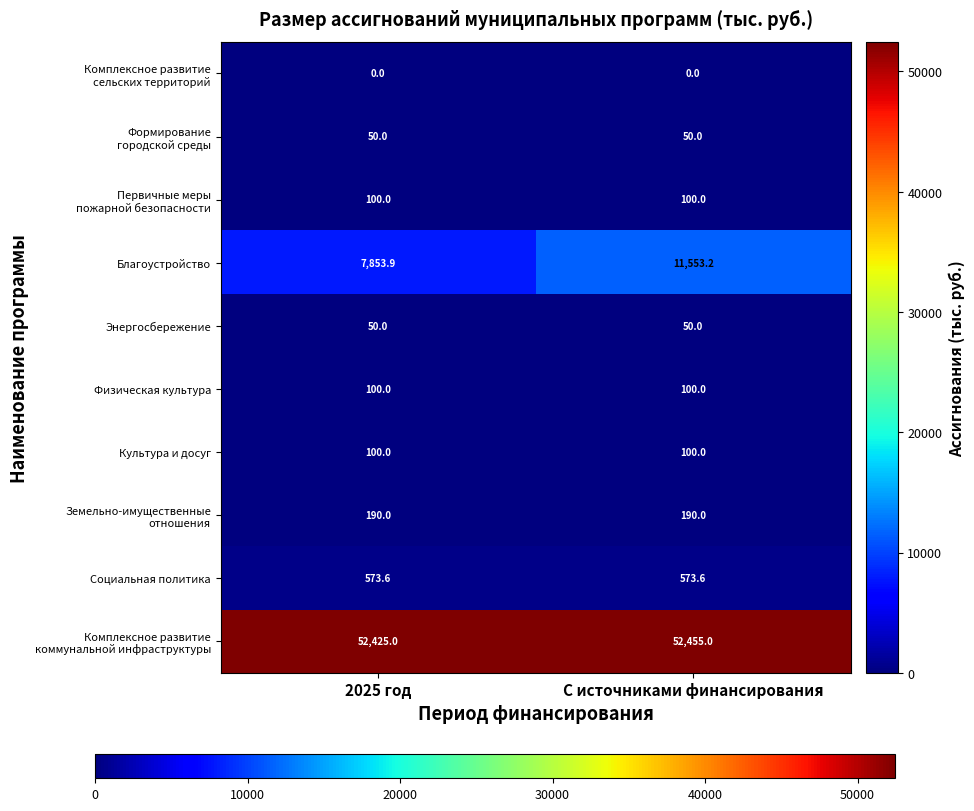

Which series changed the most between 2025 год and С источниками финансирования?

Благоустройство